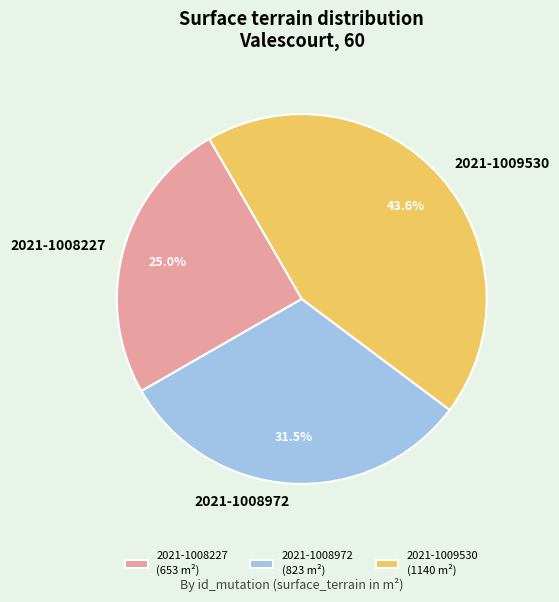

How much of the chart is everything except 2021-1008227?

75.0%